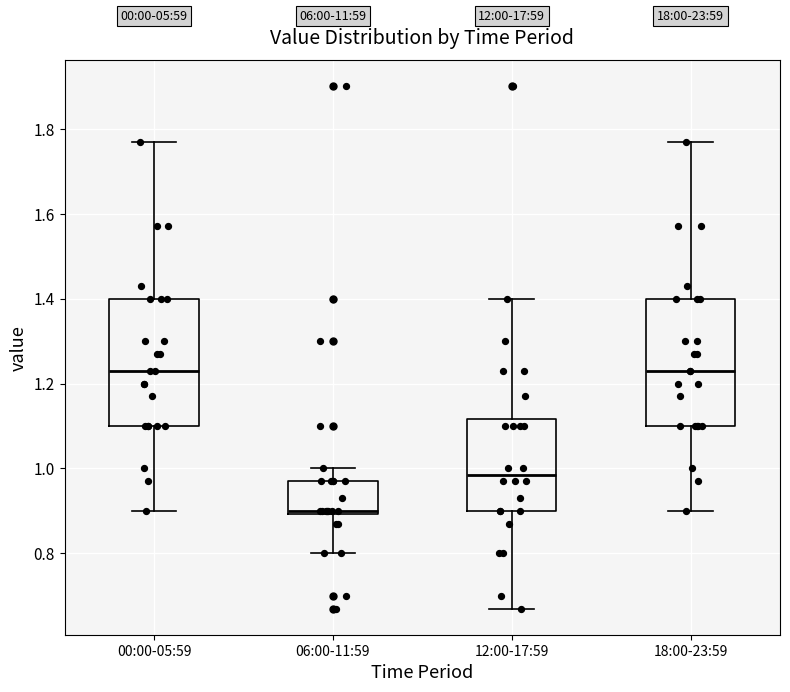

Reading left to right, transcribe this box plot: for each box, give where its median line is, the range the box spans, and where its two whiskers end, as read against the y-axis. The values are not printed on the chart, so give them approximately, as read against the axis.

00:00-05:59: median 1.24, box 1.10 to 1.40, whiskers 0.90 to 1.78
06:00-11:59: median 0.90 (just above the box's lower edge), box 0.90 to 0.98, whiskers 0.80 to 1.00
12:00-17:59: median 0.98, box 0.90 to 1.12, whiskers 0.68 to 1.40
18:00-23:59: median 1.24, box 1.10 to 1.40, whiskers 0.90 to 1.78